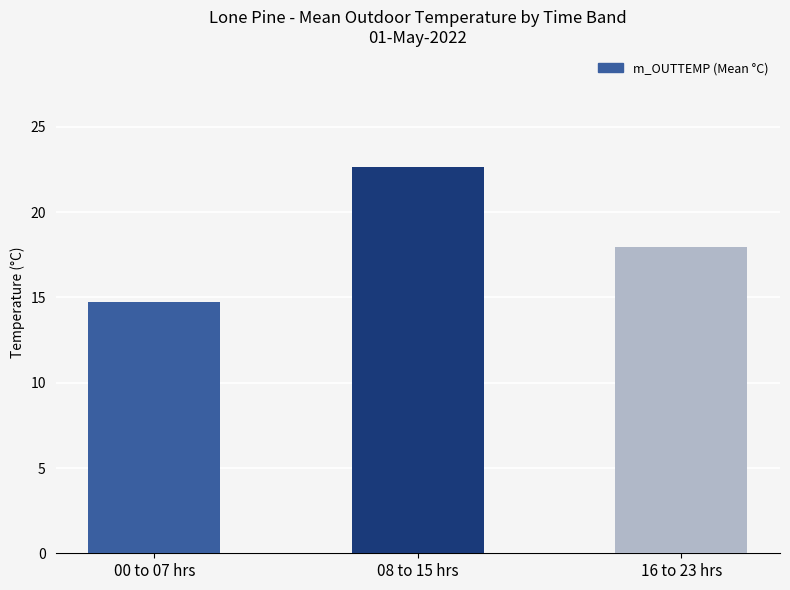

The chart shows a value of 11.0 at 16 to 23 hrs. True or false?

False